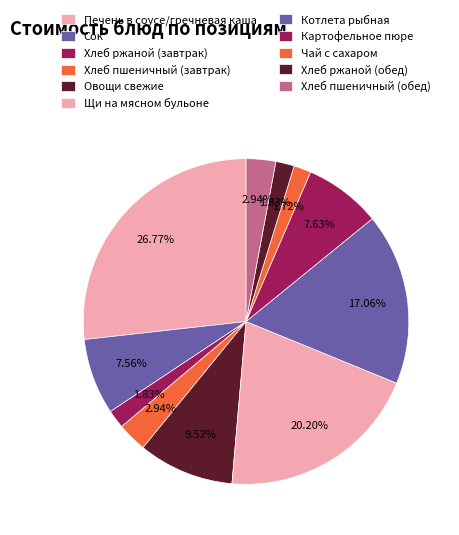

Between Чай с сахаром and Щи на мясном бульоне, which is larger?

Щи на мясном бульоне